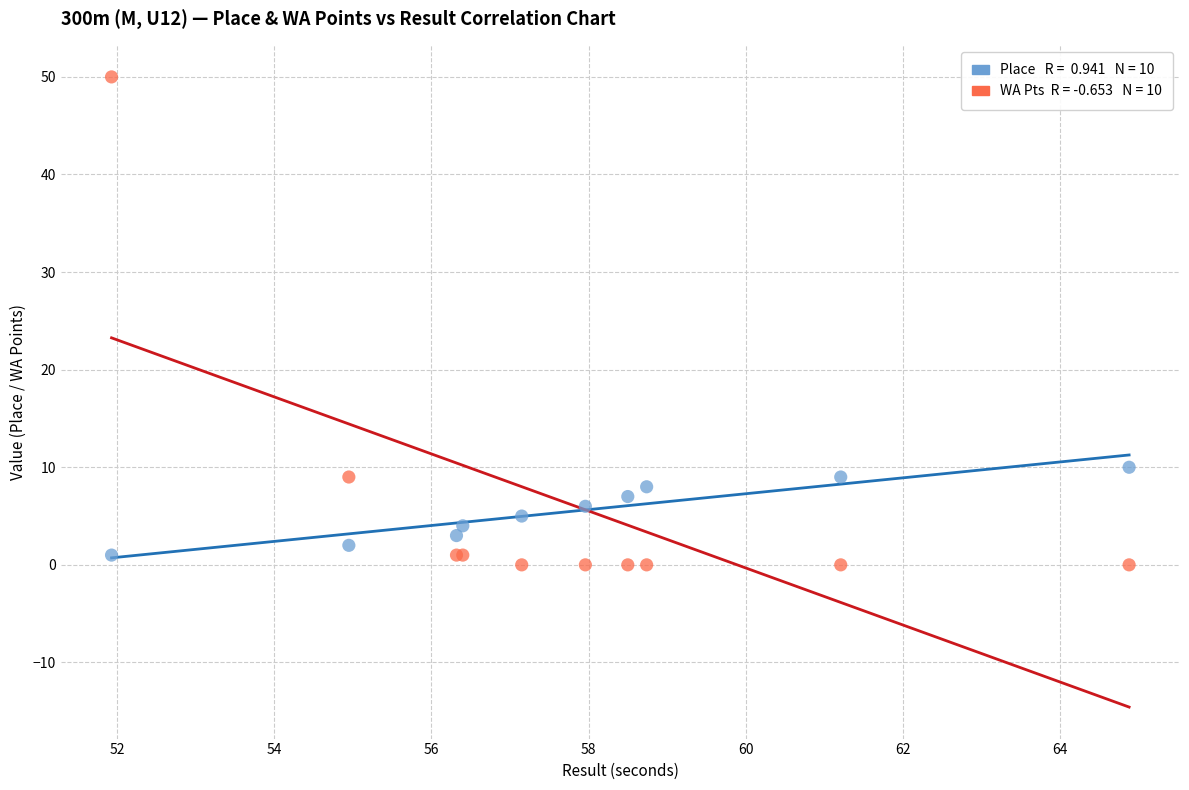

Across all series, what Y value is closest to 25?

10